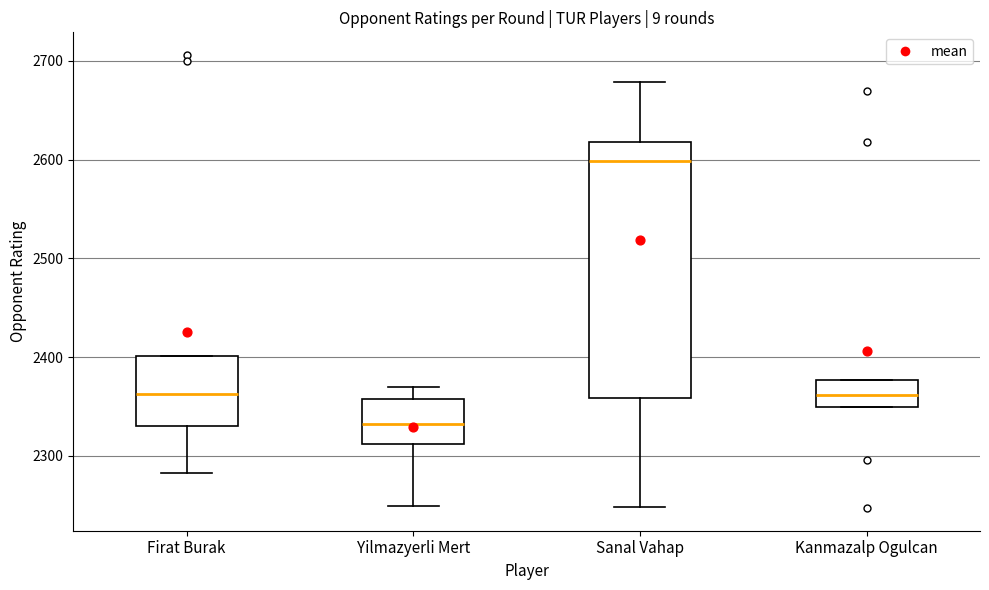

Comparing the boxes themselves (not the whiskers), which one is the tallest?

Sanal Vahap